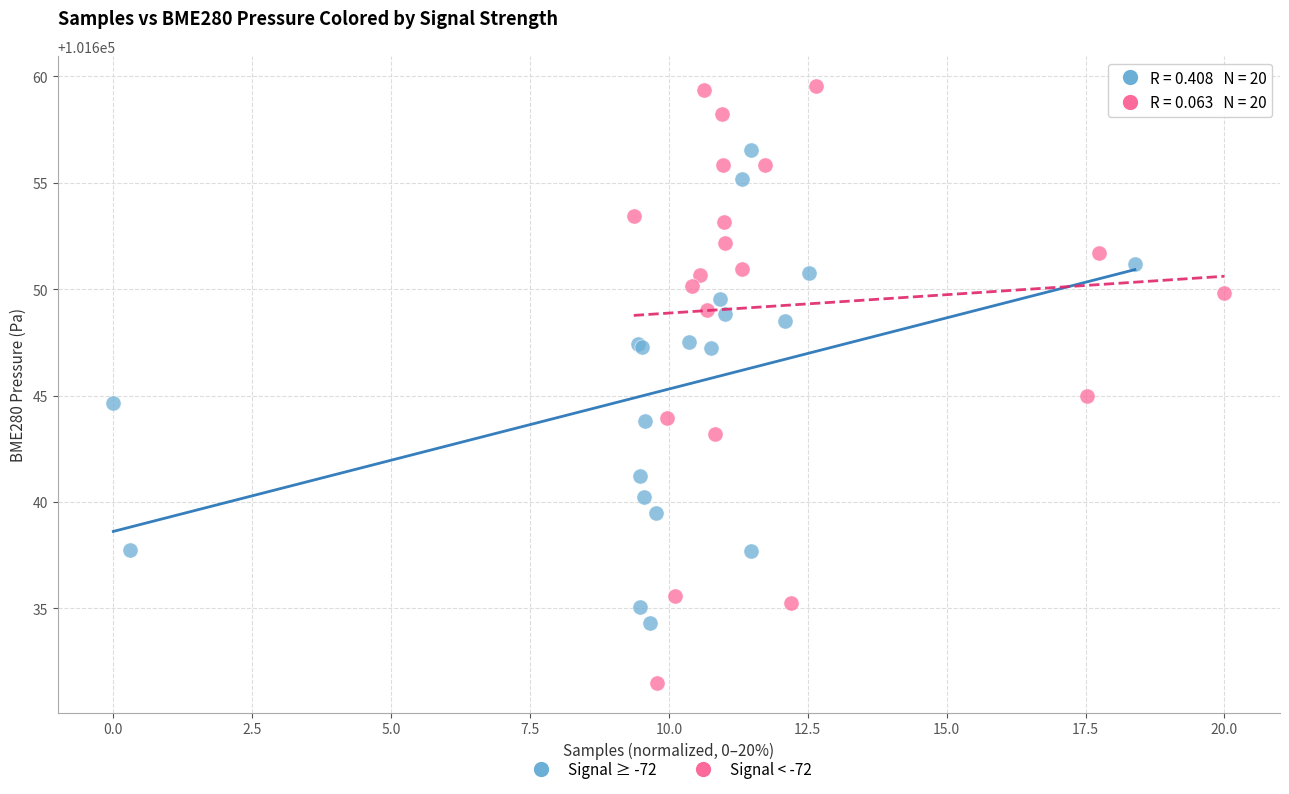

Which series contains the lowest Y value?

Signal < -72